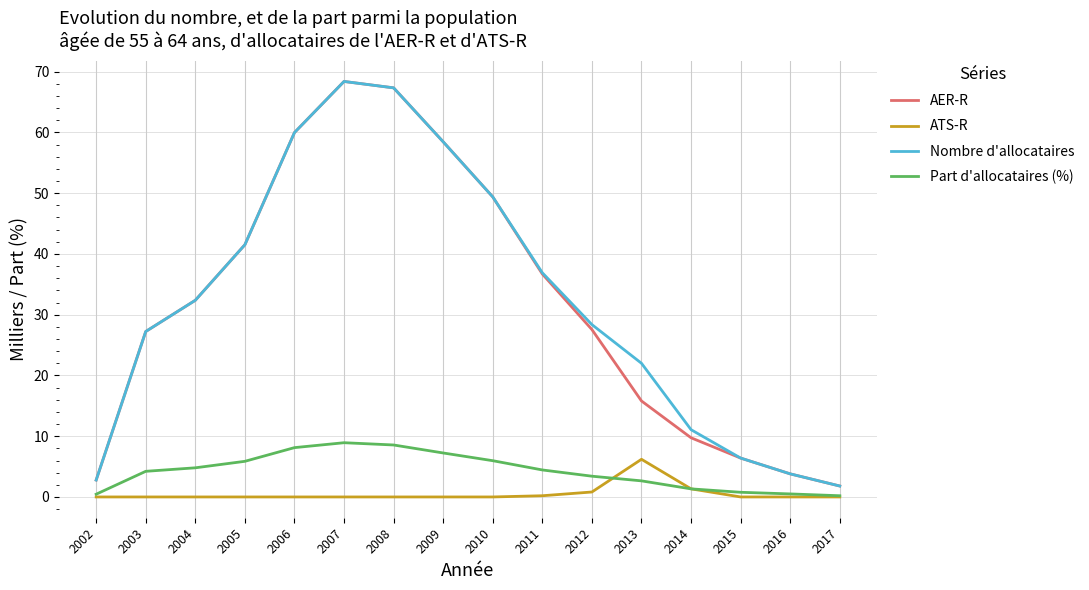

What is the total value across all series at 2003?

58.7